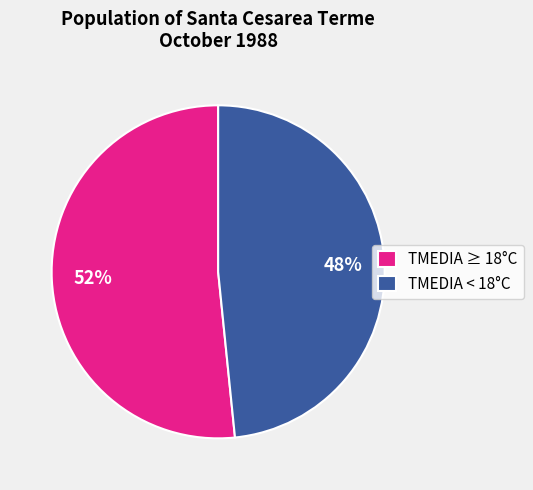

Which category has the smallest portion of the pie?

TMEDIA < 18°C